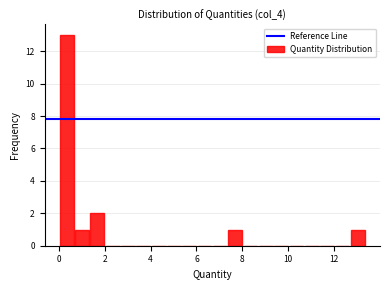

Around what value on the x-axis is the tallest bar? Give the approximate position of its centre, as read against the axis.

0.4